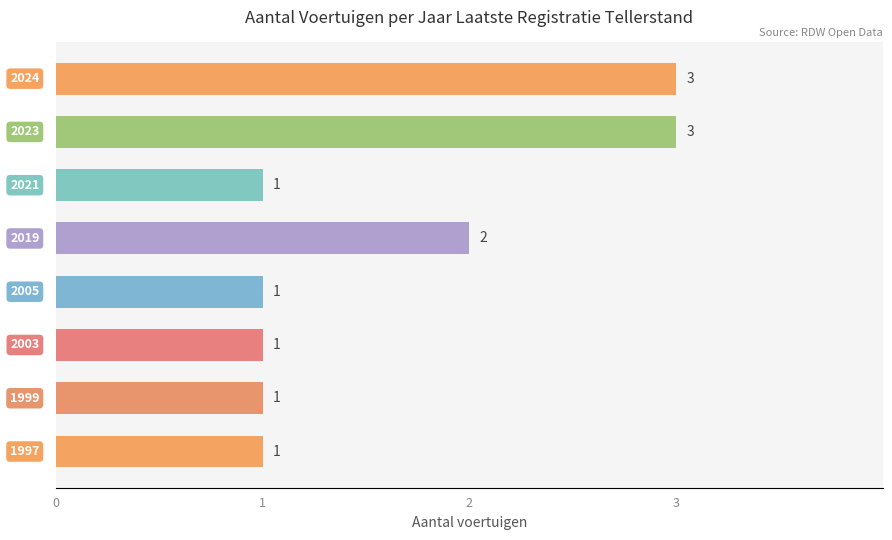

What is the smallest value displayed?

1